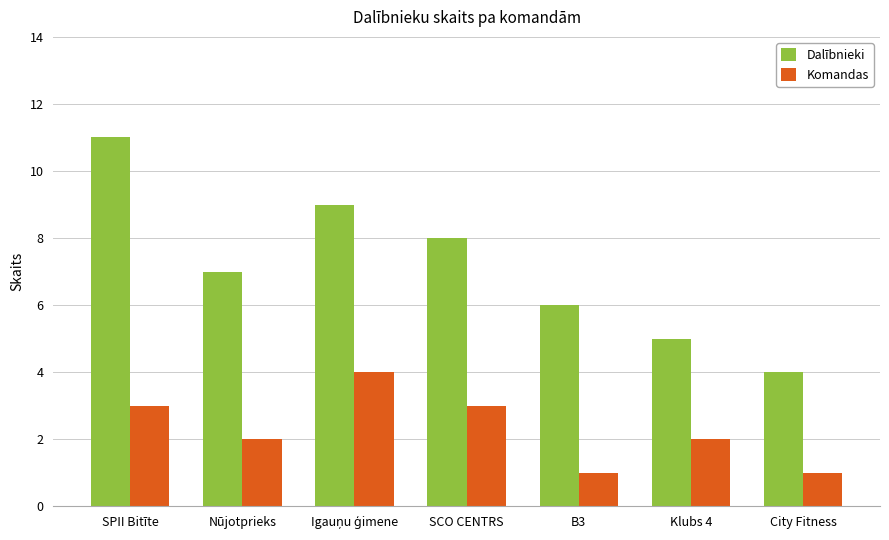

How many groups of bars are there?

7